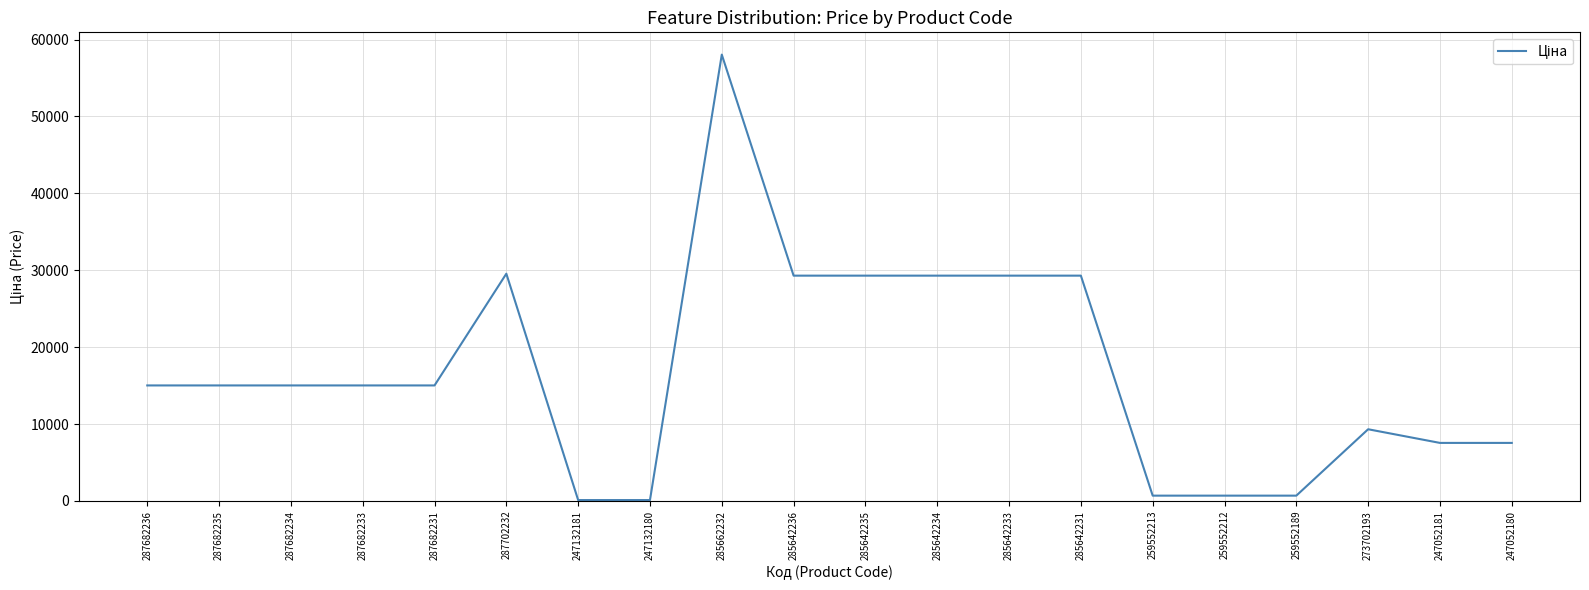

Is it true that the value at 273702193 is 2823.3?

False